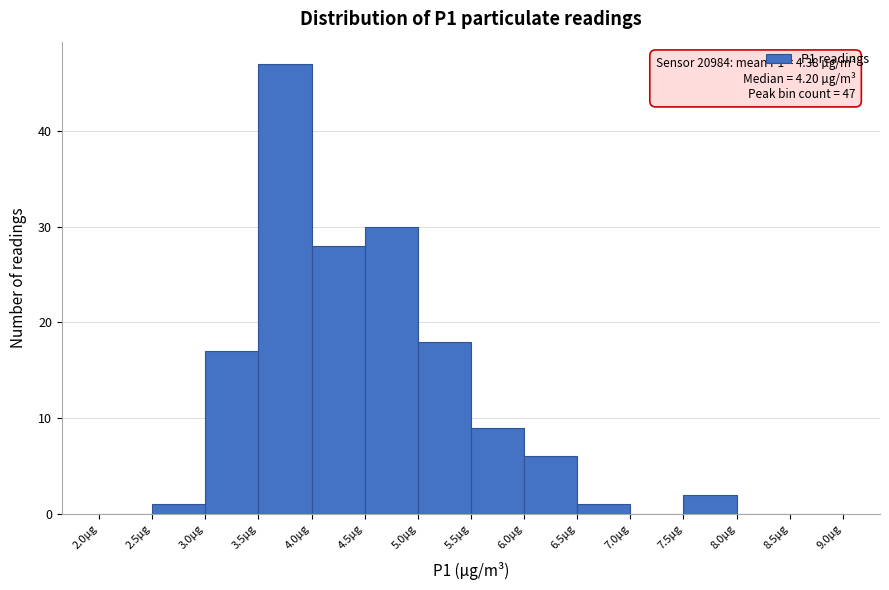

Over which range of the x-axis is the bar tallest?

3.5 to 4.0